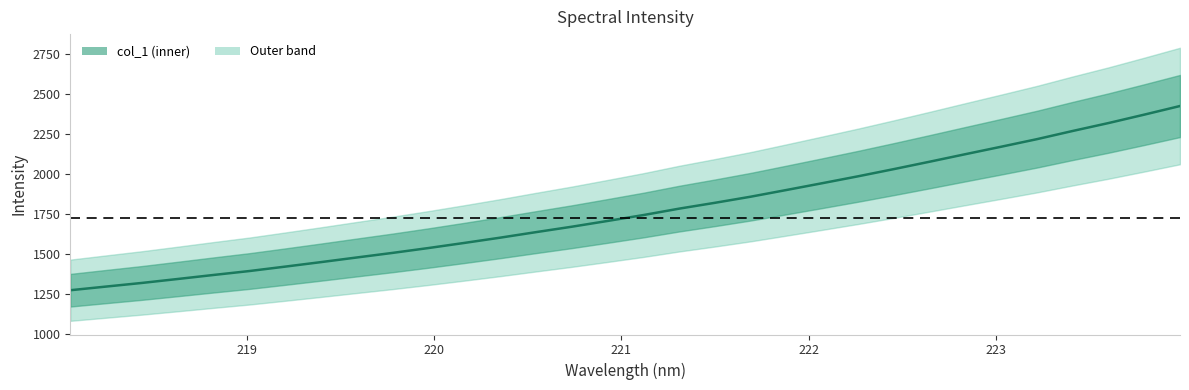

How many lines are shown in the chart?

1